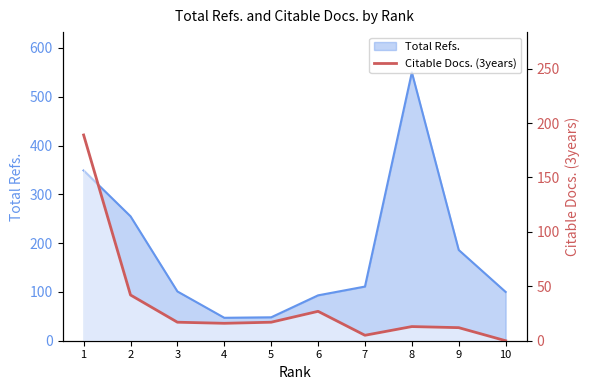

How many lines are shown in the chart?

1